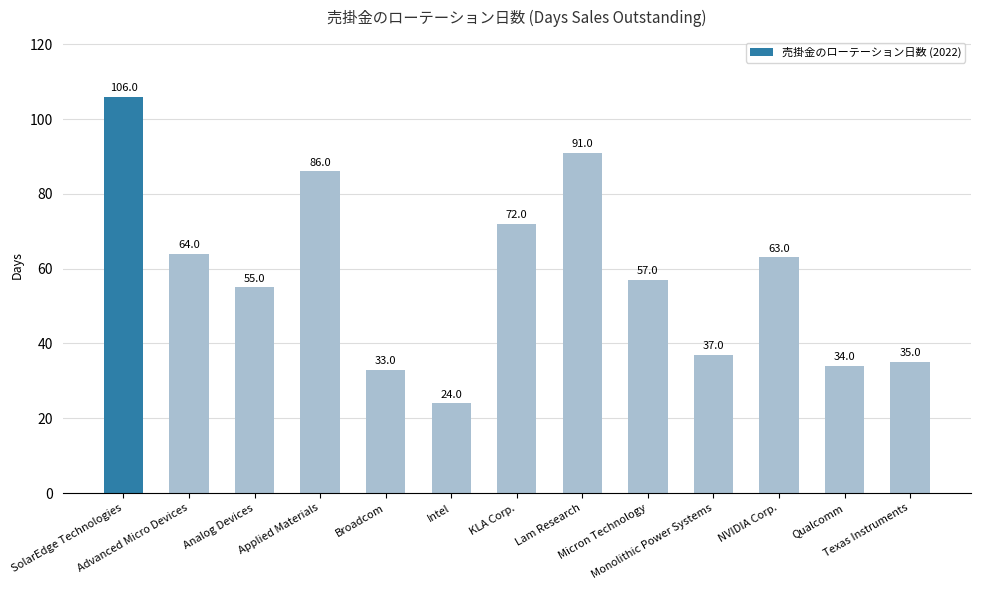

Which has a higher value, KLA Corp. or Advanced Micro Devices?

KLA Corp.